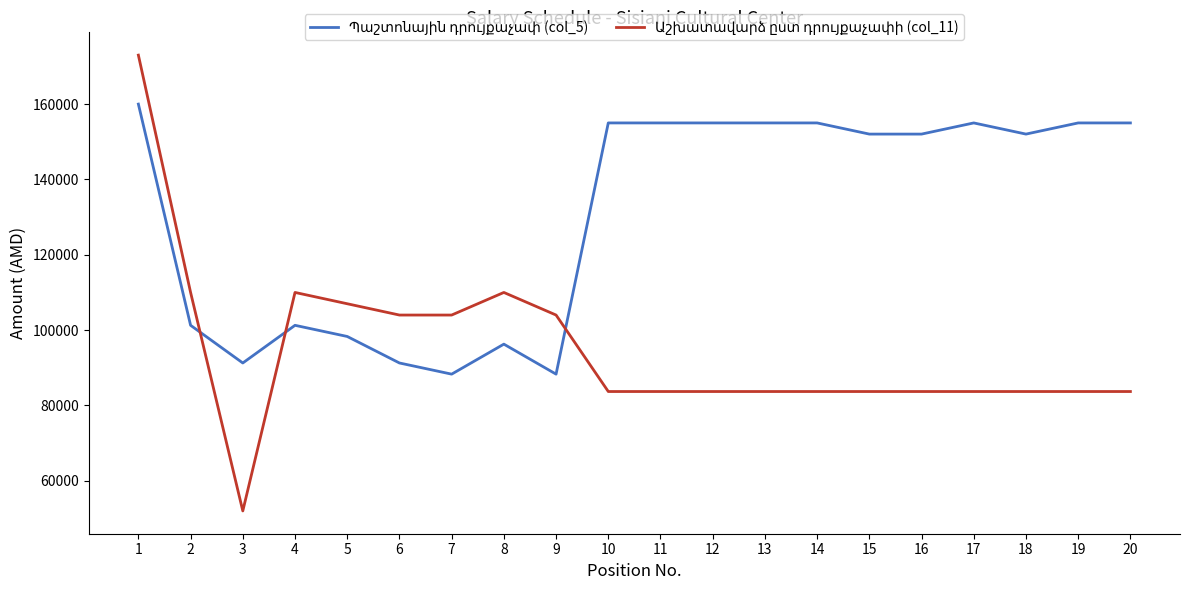

What is the difference between the highest and lowest values at 6?

12725